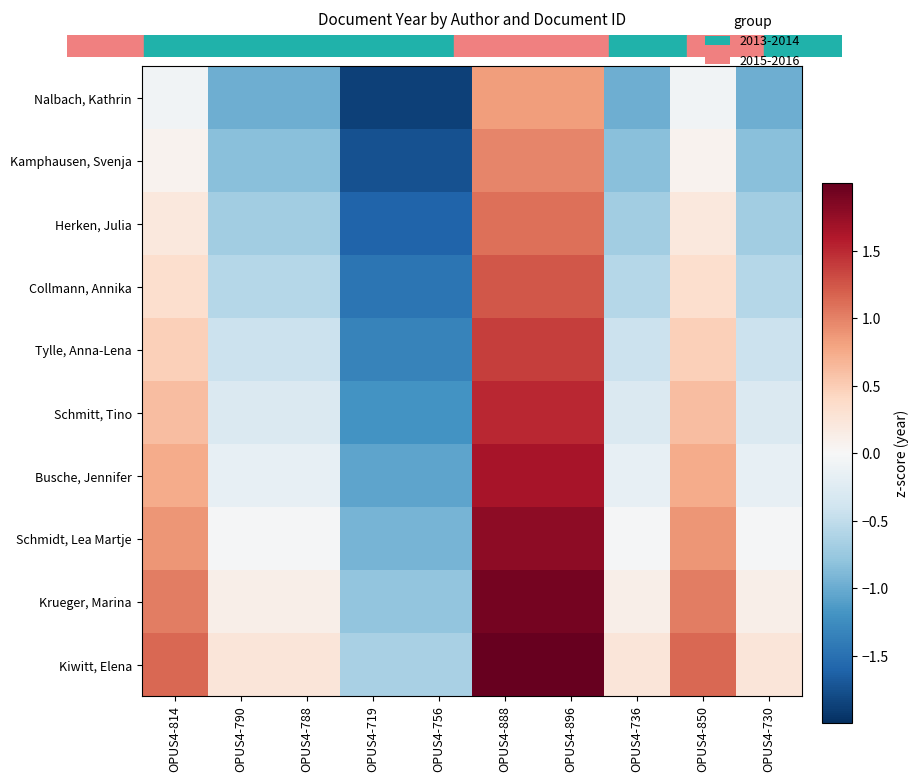

Which has a higher value, OPUS4-888 or OPUS4-788?

OPUS4-888